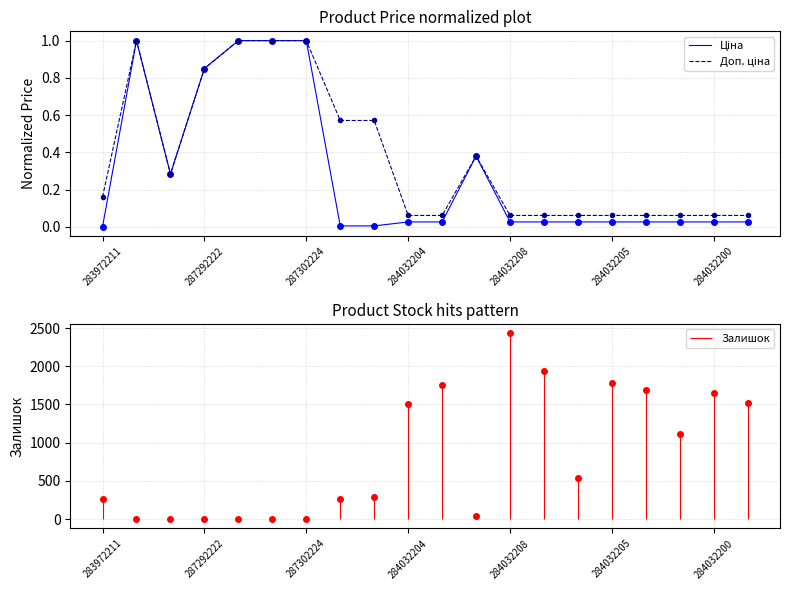

List the series in order of their overall mean, lowest first.

Ціна, Доп. ціна